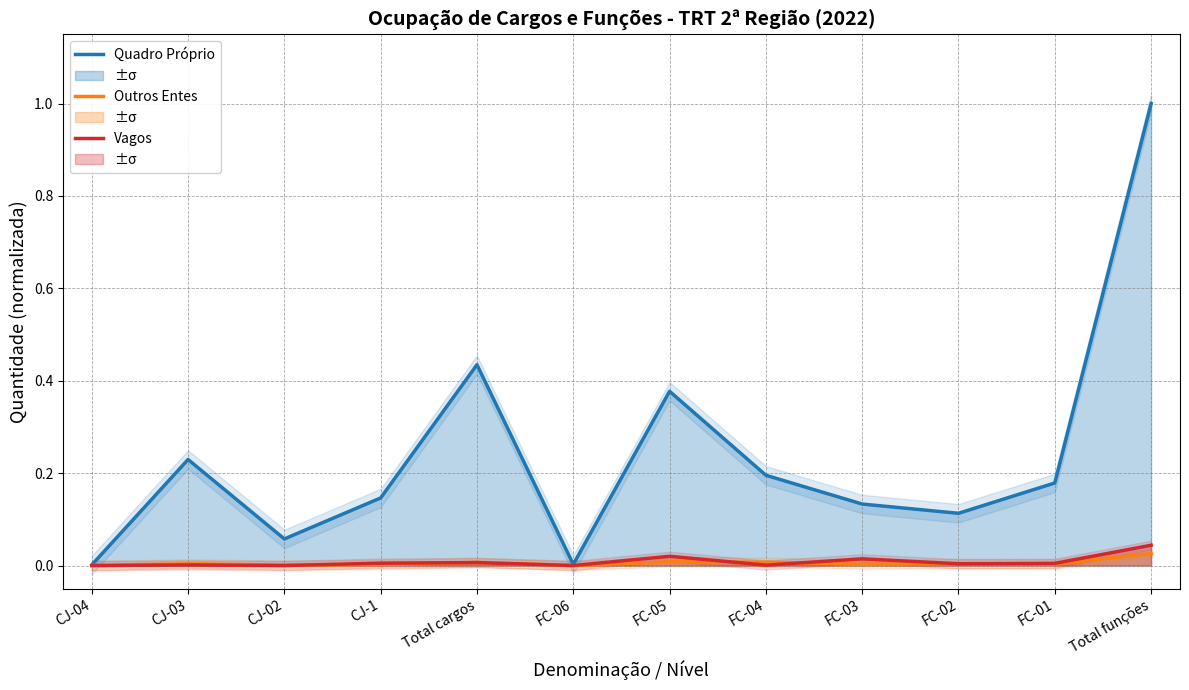

What position from the left is FC-02?

10